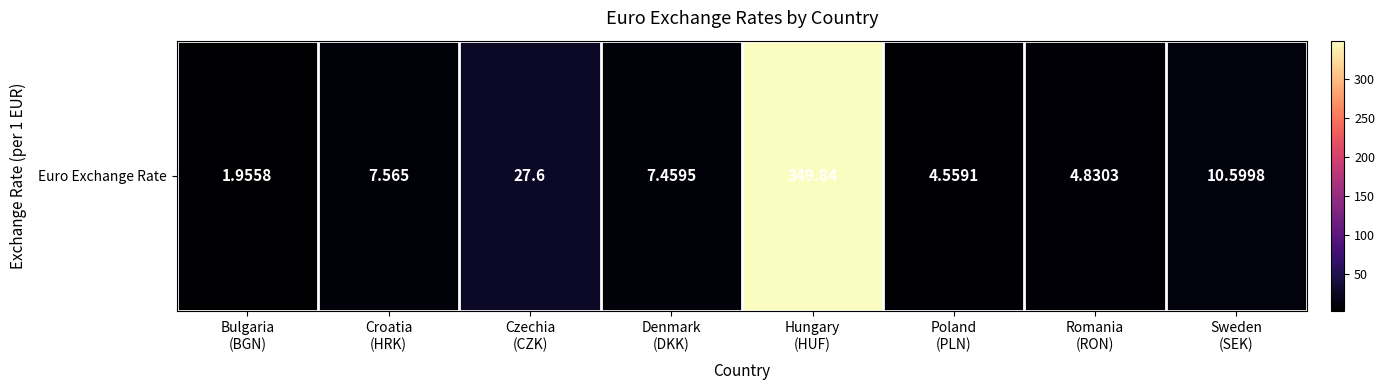

What is the change in value from Czechia
(CZK) to Denmark
(DKK)?

-20.1